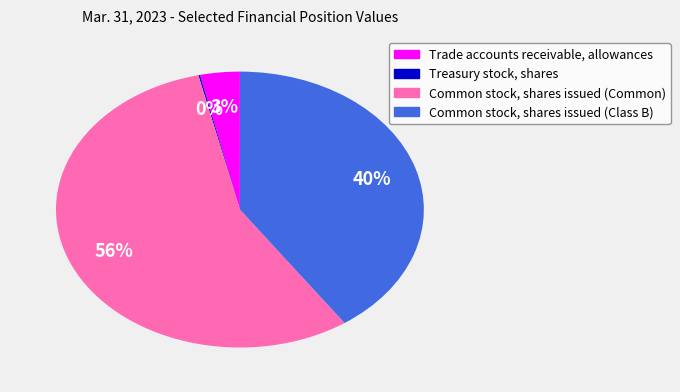

Does Common stock, shares issued (Class B) account for over 50% of the chart?

No